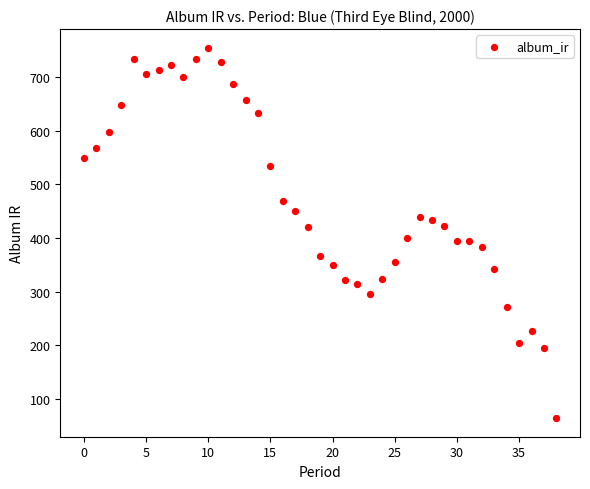

What is the range of Y values (max minus min)?

690.8